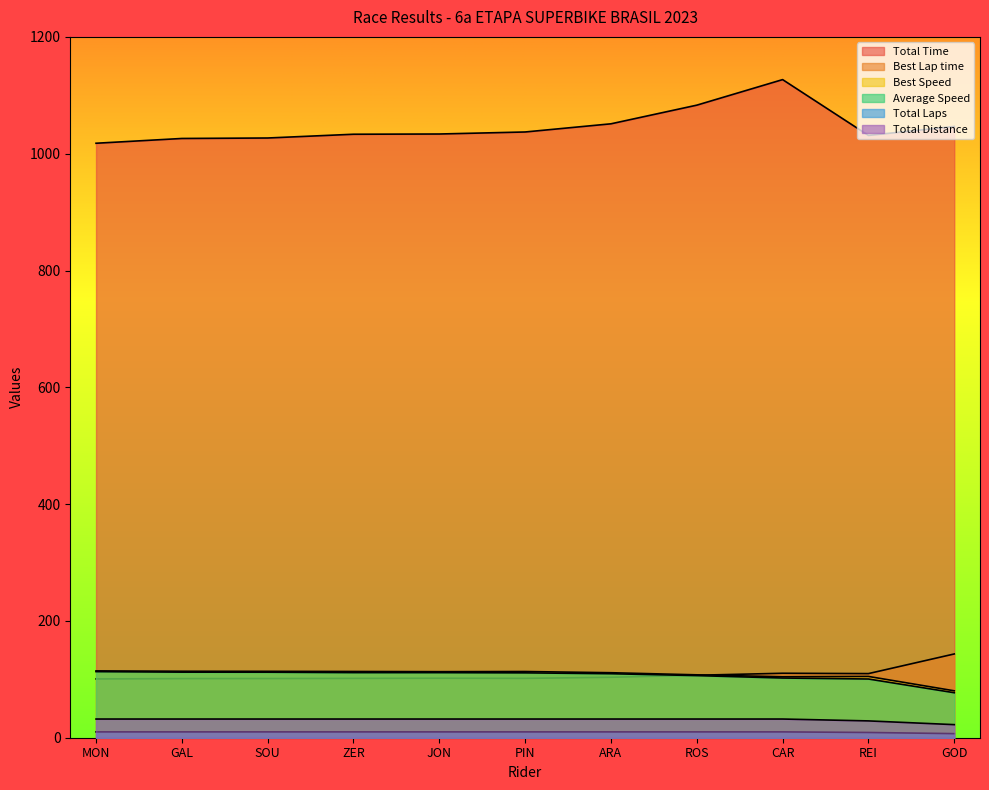

Reading left to right, transcribe all the data shown in this chart.

Total Time: MON=1017.9	GAL=1026.1	SOU=1026.9	ZER=1033.3	JON=1033.7	PIN=1037.2	ARA=1051.2	ROS=1083.1	CAR=1126.9	REI=1031.3	GOD=1046.6
Best Lap time: MON=100.7	GAL=101.2	SOU=101.3	ZER=101.6	JON=101.9	PIN=101.6	ARA=103.5	ROS=107.0	CAR=110.4	REI=109.8	GOD=143.4
Best Speed: MON=114.4	GAL=113.8	SOU=113.7	ZER=113.4	JON=113.1	PIN=113.3	ARA=111.3	ROS=107.7	CAR=104.4	REI=104.9	GOD=80.3
Average Speed: MON=113.2	GAL=112.3	SOU=112.2	ZER=111.5	JON=111.4	PIN=111.1	ARA=109.6	ROS=106.4	CAR=102.2	REI=100.5	GOD=77.0
Total Laps: MON=32.0	GAL=32.0	SOU=32.0	ZER=32.0	JON=32.0	PIN=32.0	ARA=32.0	ROS=32.0	CAR=32.0	REI=28.8	GOD=22.4
Total Distance: MON=10.0	GAL=10.0	SOU=10.0	ZER=10.0	JON=10.0	PIN=10.0	ARA=10.0	ROS=10.0	CAR=10.0	REI=9.0	GOD=7.0